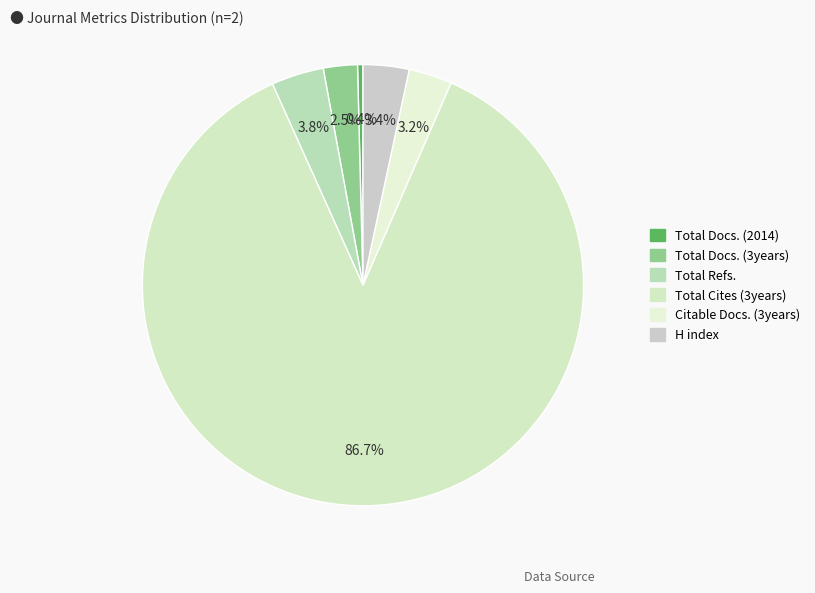

Count the number of slices in the pie.

6